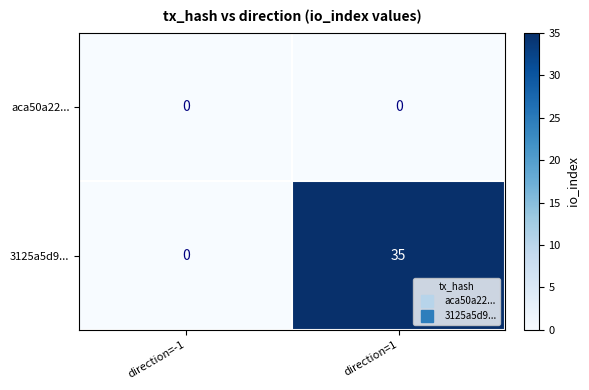

The 3125a5d9... series shows 35 at direction=1. True or false?

True